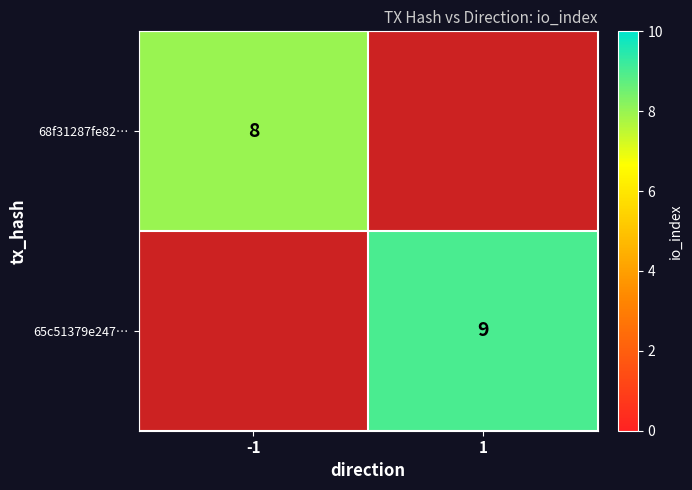

Is the value of 68f31287fe82… at -1 greater than the value of 65c51379e247… at 1?

No